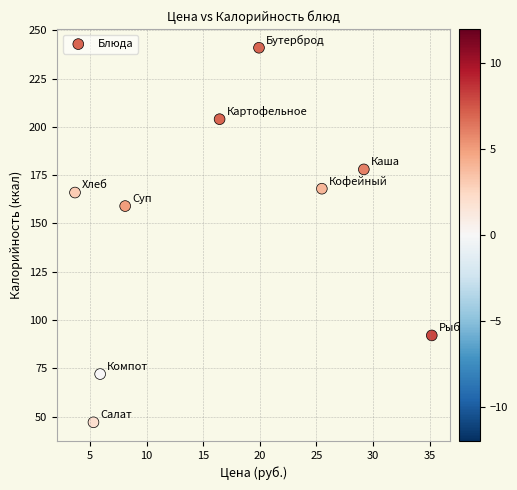

What is the average Y value?

147